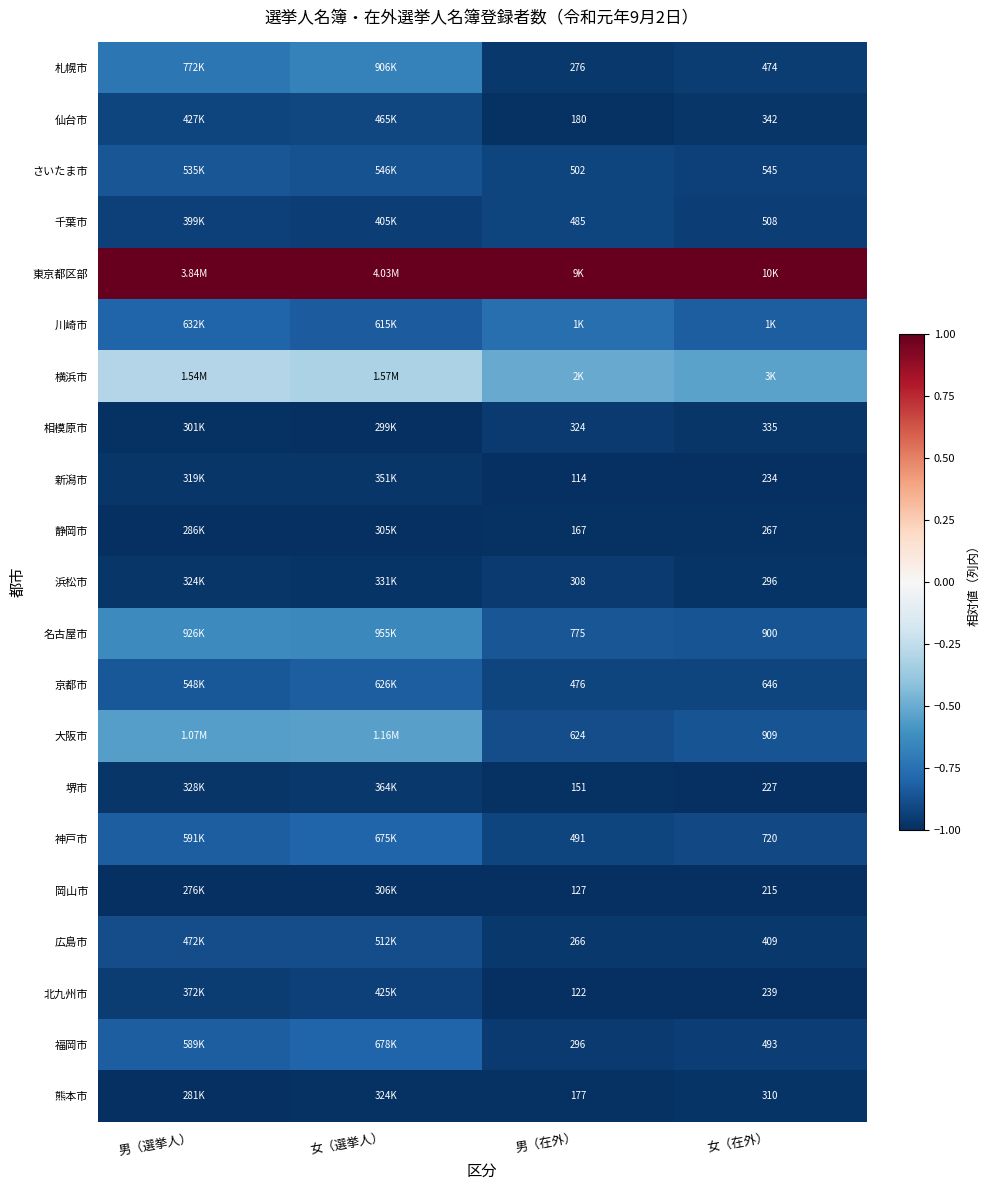

Is it true that 千葉市 equals -0.9 at 男（選挙人）?

True